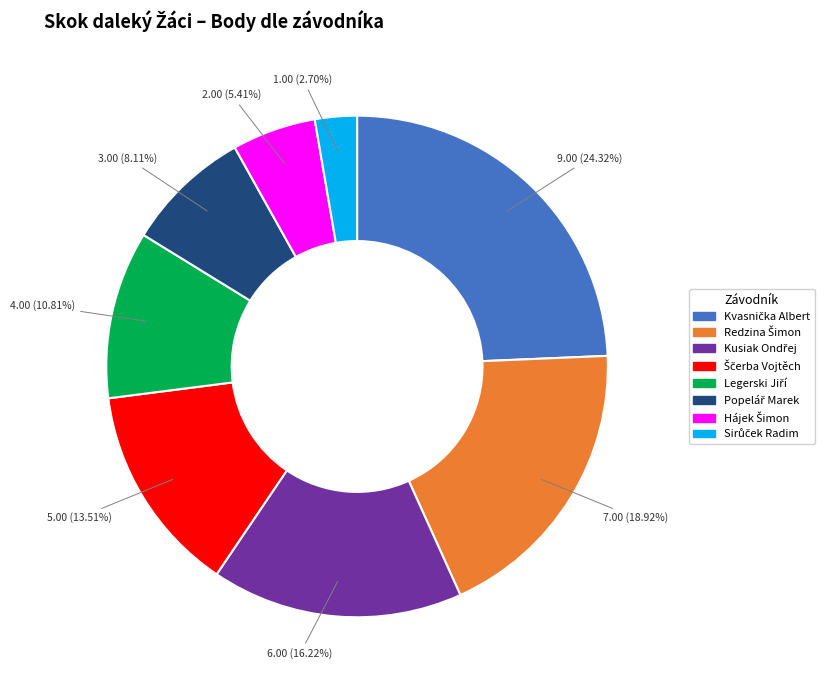

Count the number of slices in the pie.

8